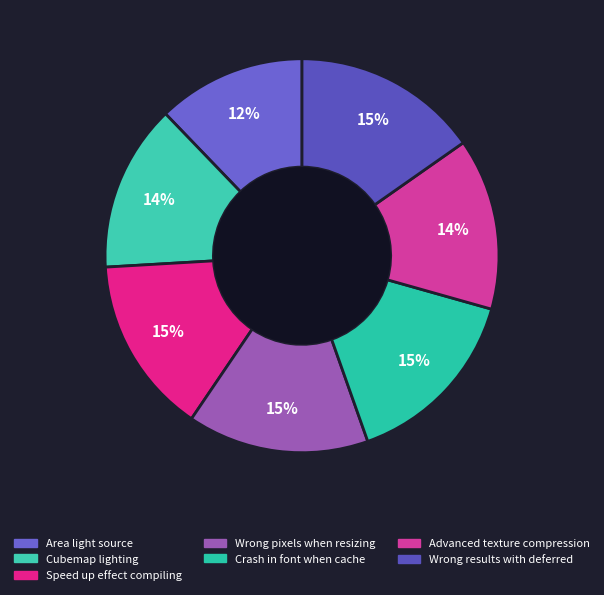

How many segments does this pie chart have?

7